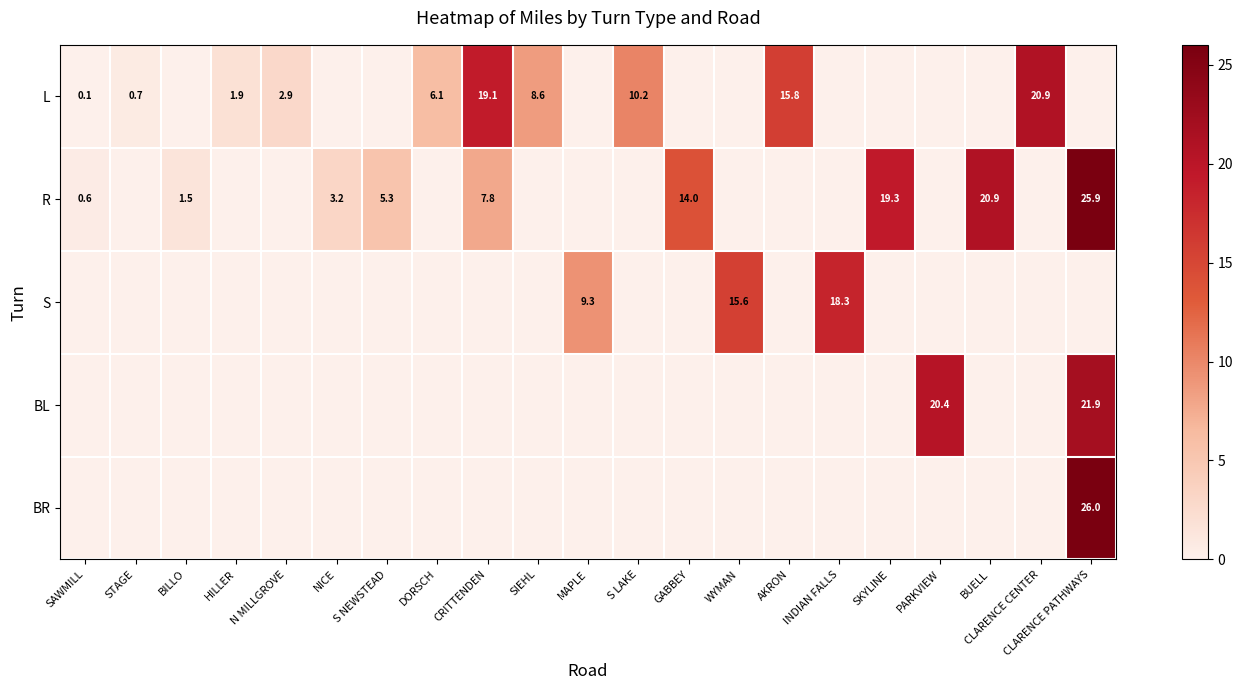

What is the difference between the maximum and second lowest values in the S series?

18.3